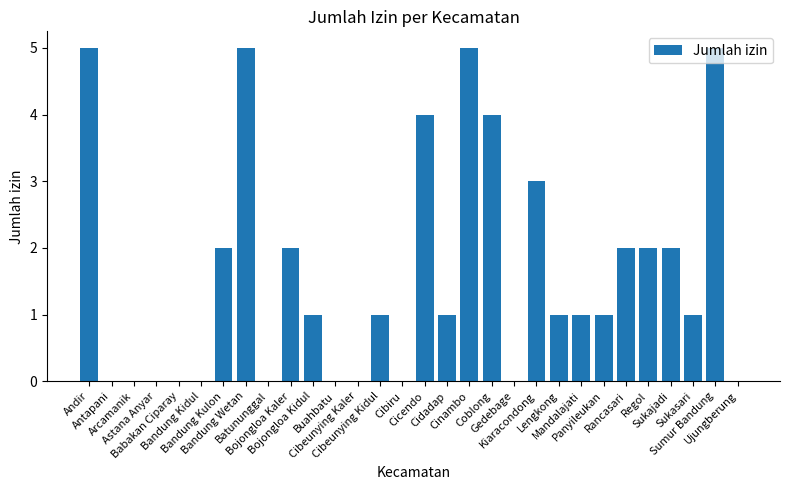

True or false: the data shows 8 at Sumur Bandung.

False